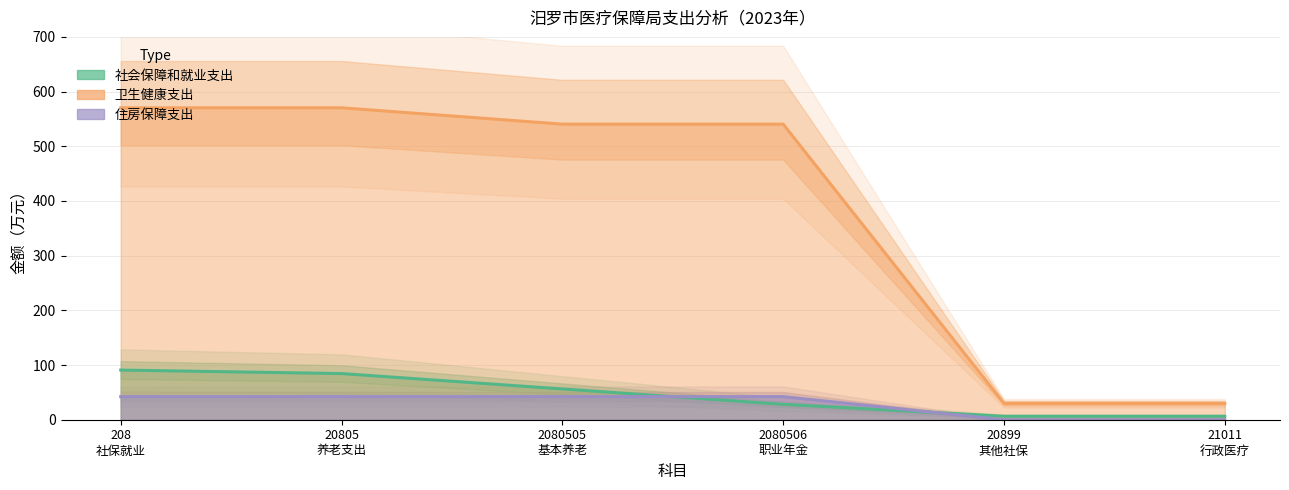

True or false: 社会保障和就业支出 and 住房保障支出 cross at least once.

False